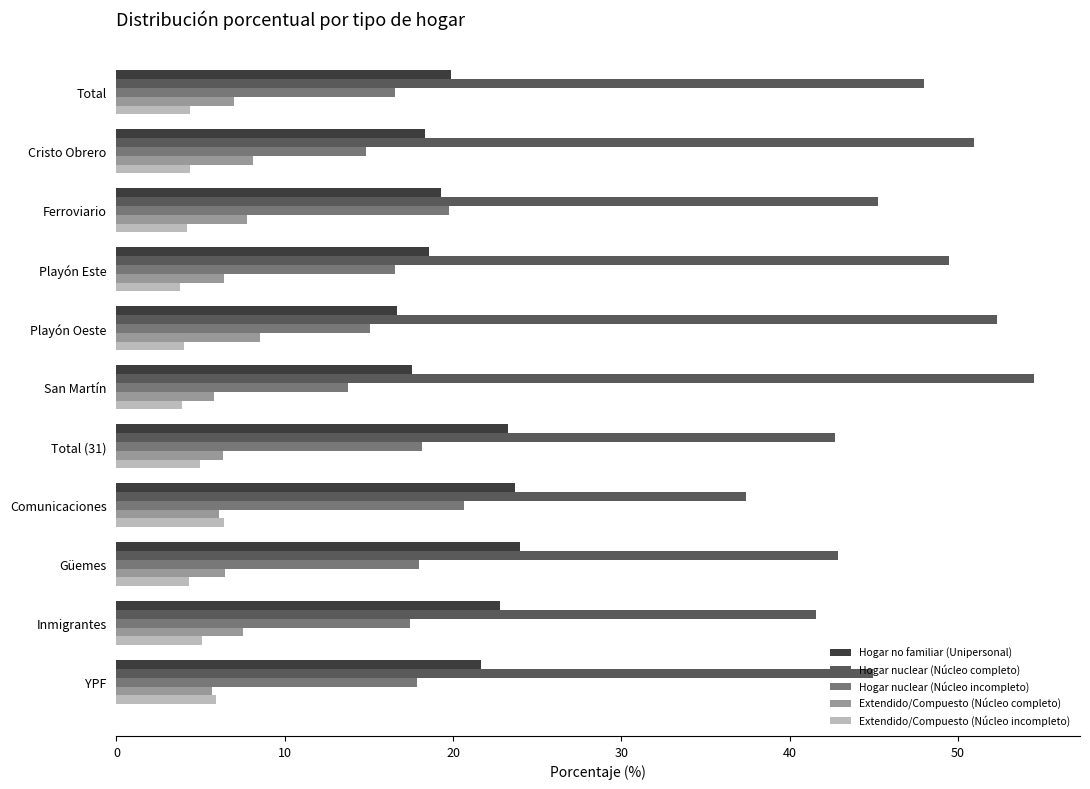

What is the sum of the Hogar nuclear (Núcleo completo) values at Playón Este and Ferroviario?

94.7